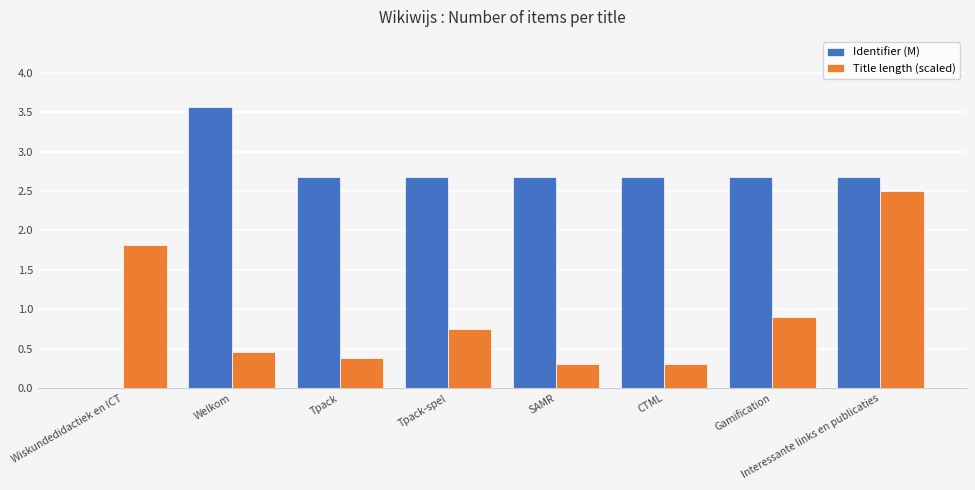

Are the bars grouped side by side (vs. stacked)?

Yes